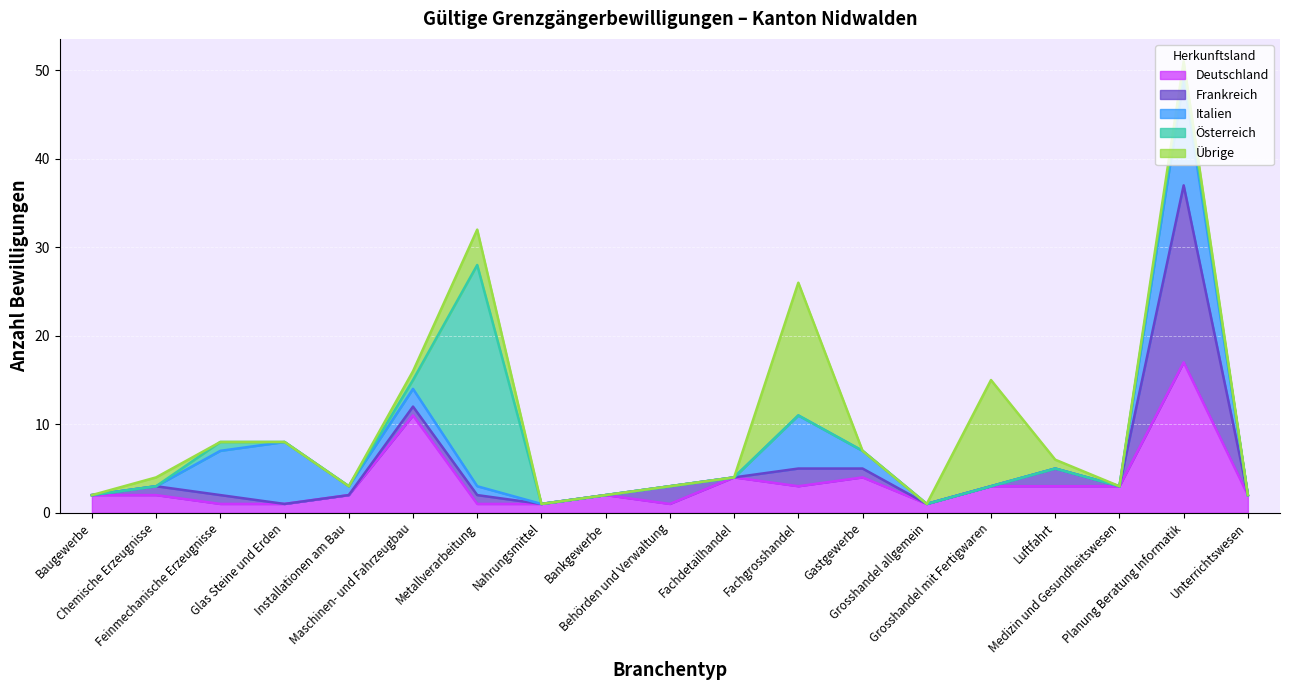

What is the total value across all series at Fachgrosshandel?

26